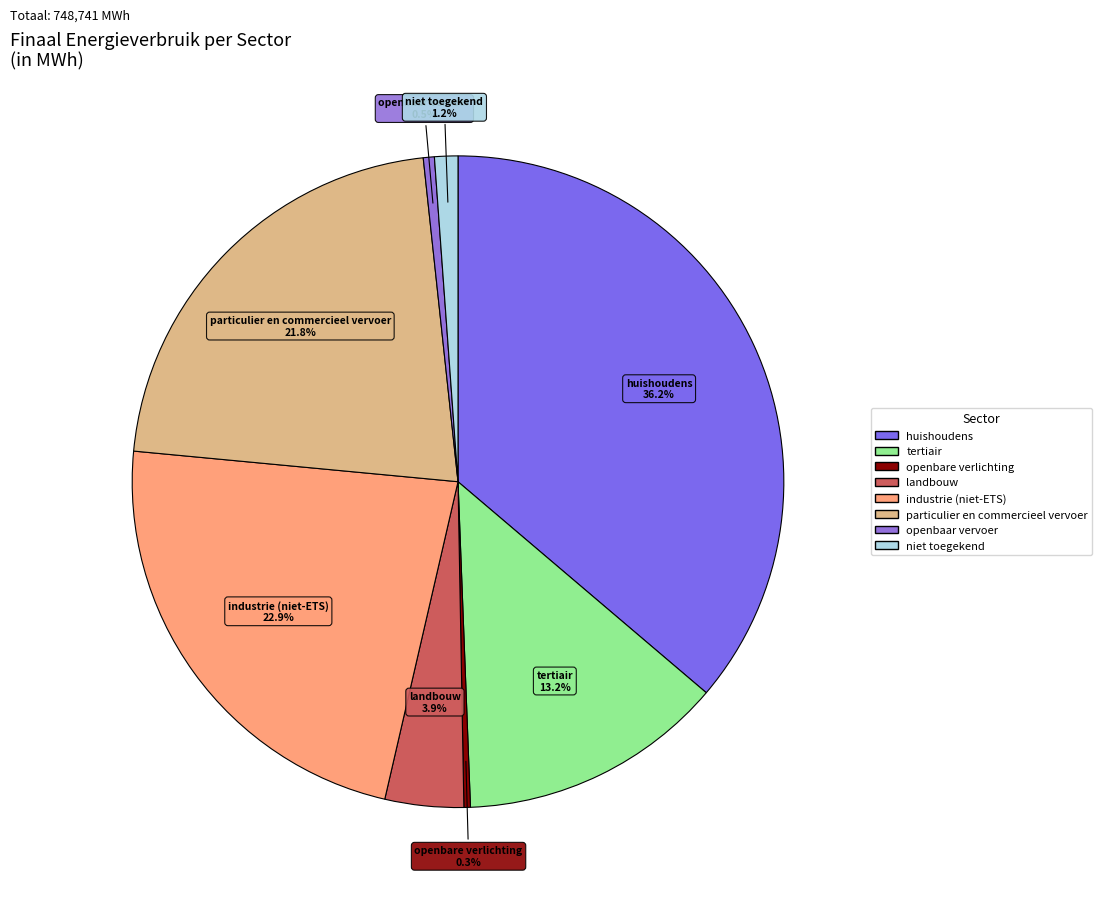

Does any single category account for the majority?

No